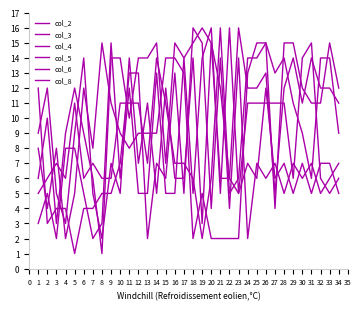

How many lines are shown in the chart?

6